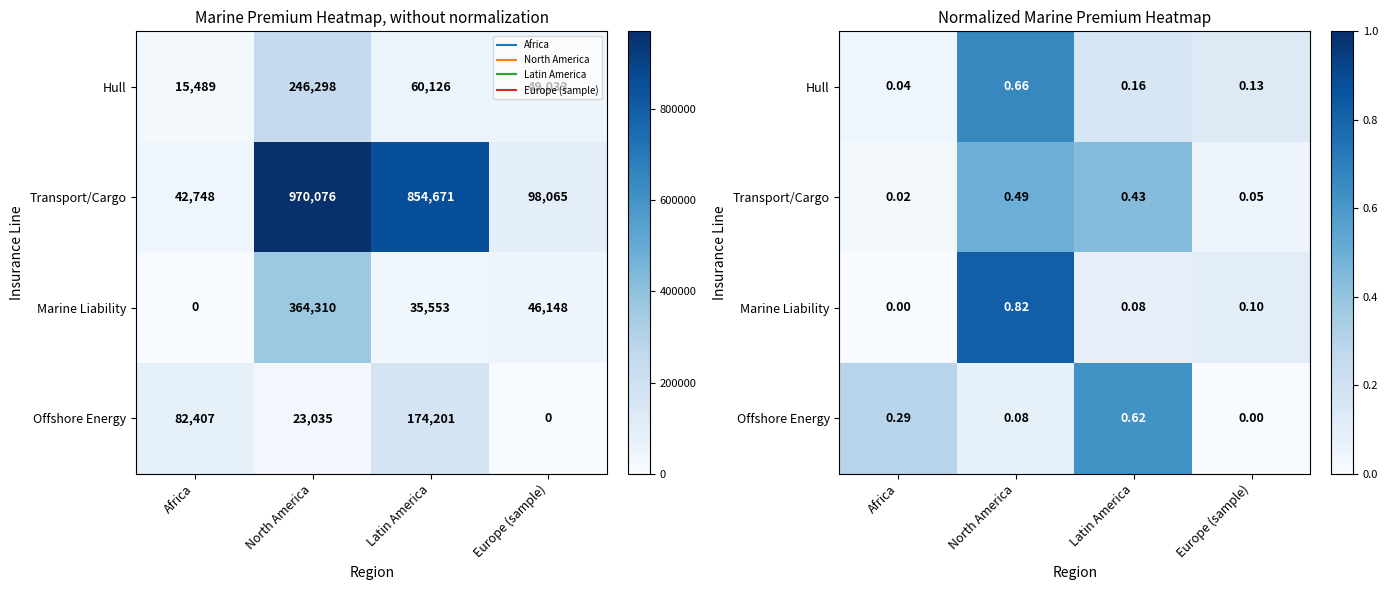

At which category is the sum across all series the highest?

North America